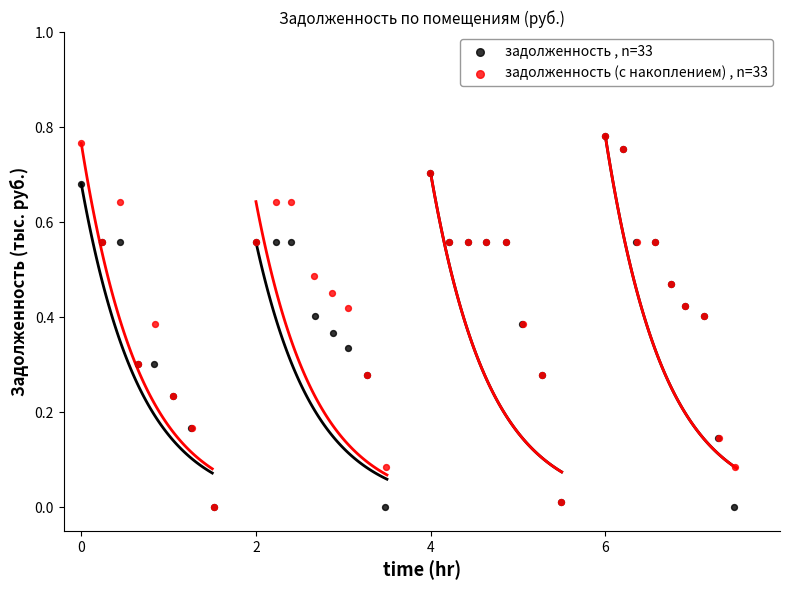

What are all the series names shown in the legend?

задолженность , n=33, задолженность (с накоплением) , n=33